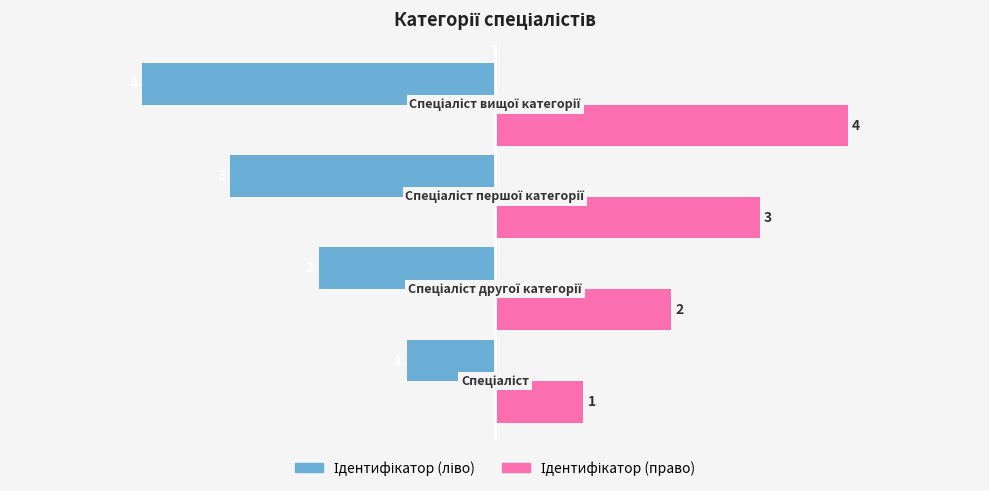

Count the number of data series in this chart.

2